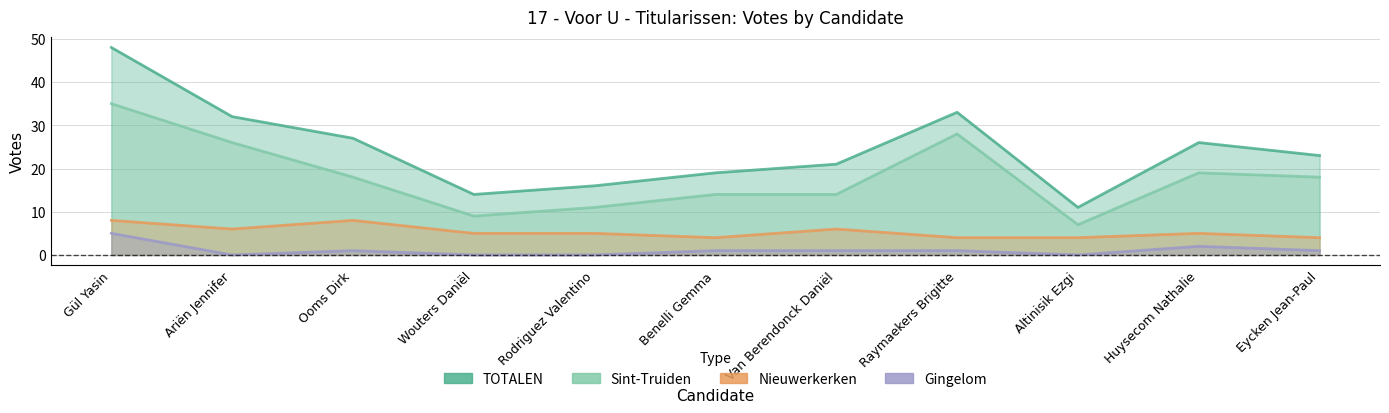

Is the value of Nieuwerkerken at Ariën Jennifer greater than the value of Sint-Truiden at Gül Yasin?

No